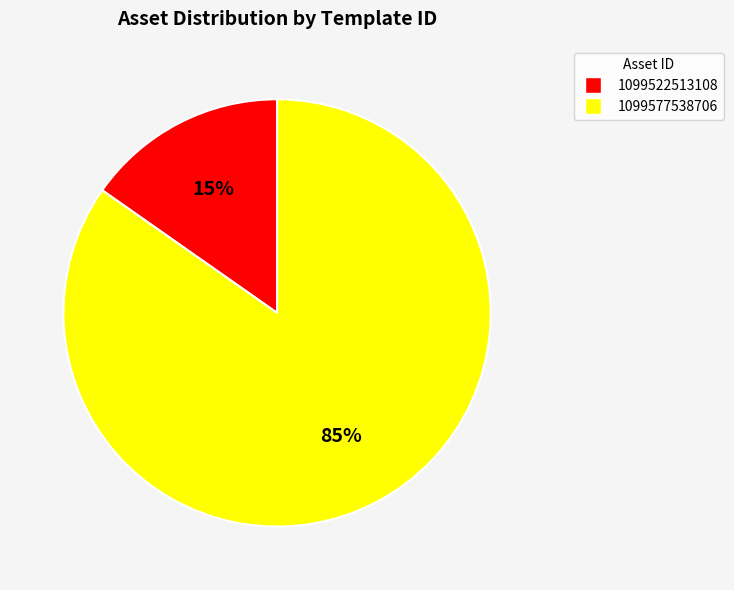

How many slices are in this pie chart?

2